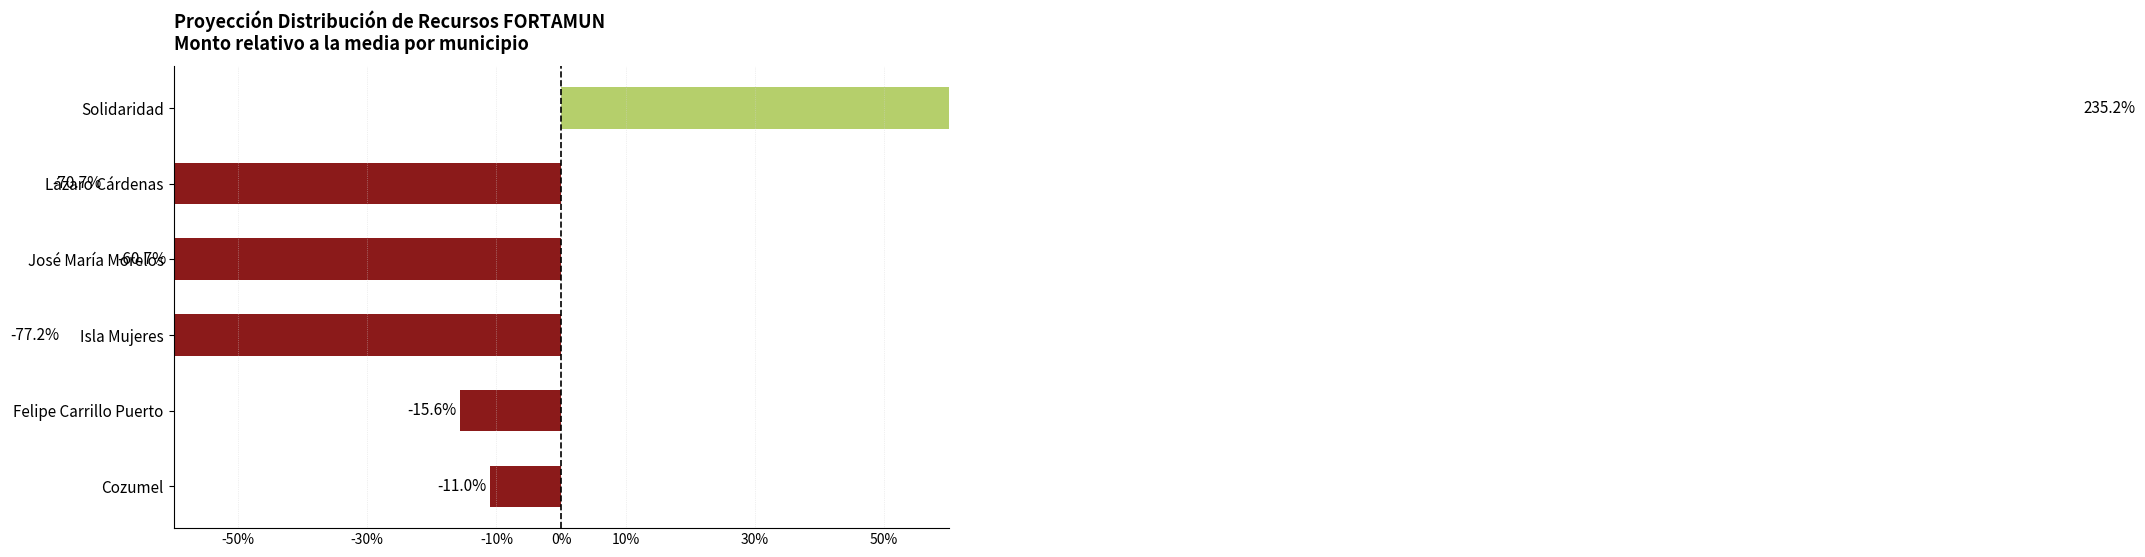

The chart shows a value of -5.7 at Cozumel. True or false?

False